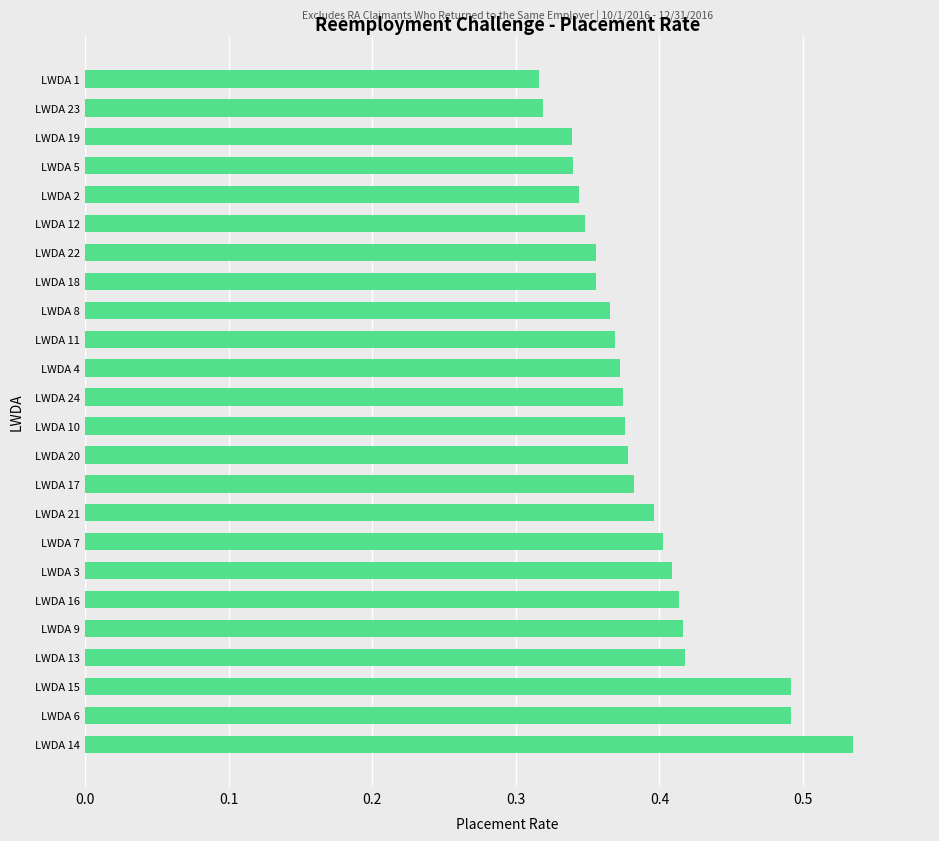

Which has a higher value, LWDA 16 or LWDA 18?

LWDA 16